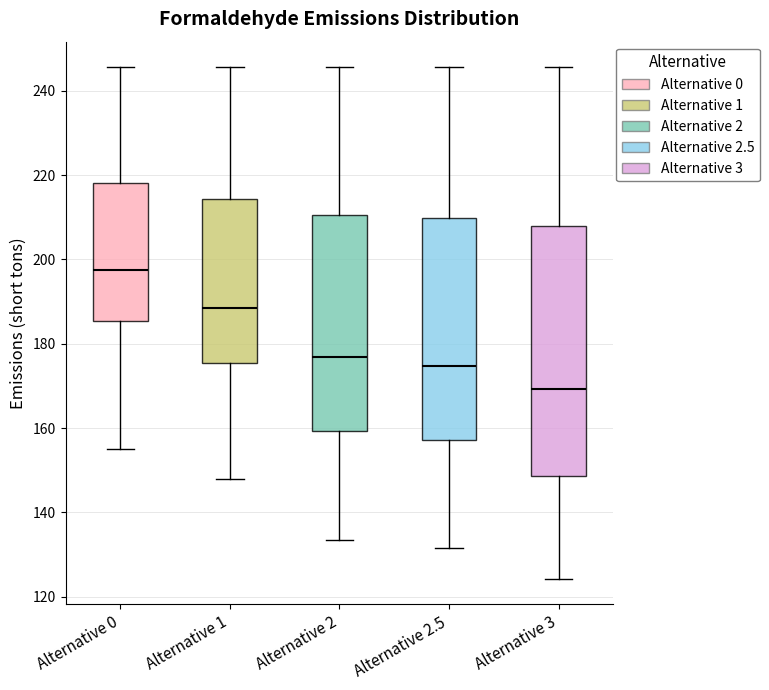

Which box is the tallest, from its lower edge to its upper edge?

Alternative 3